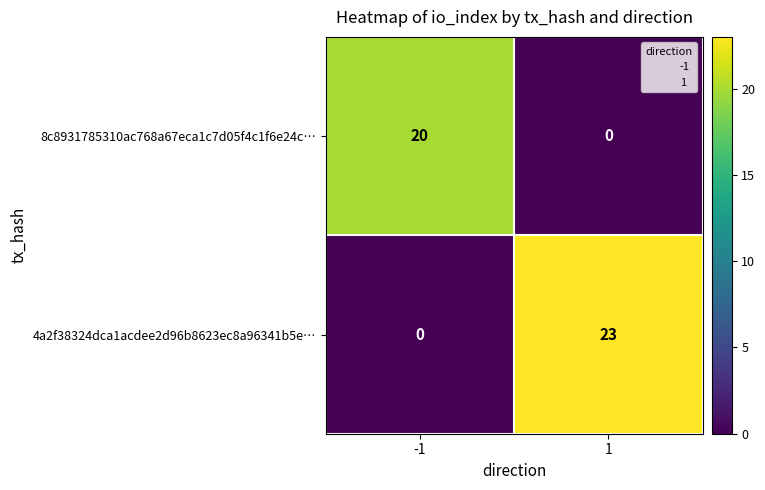

The value of 4a2f38324dca1acdee2d96b8623ec8a96341b5e… at 1 is 23. True or false?

True